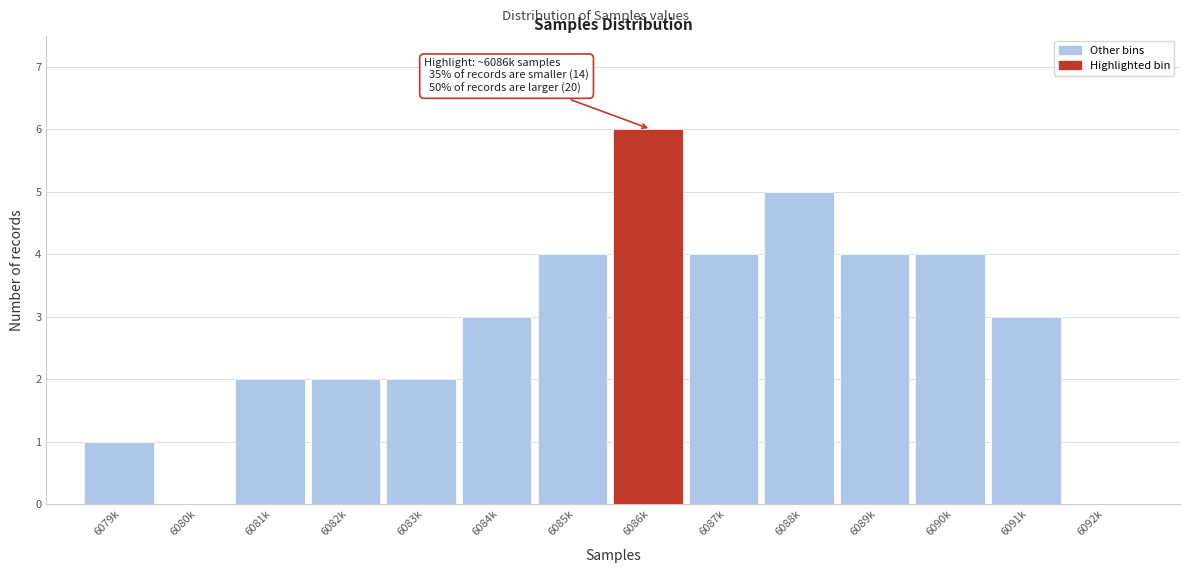

Reading left to right, list all the values displayed in this chart.

6079k=1	6080k=0	6081k=2	6082k=2	6083k=2	6084k=3	6085k=4	6086k=6	6087k=4	6088k=5	6089k=4	6090k=4	6091k=3	6092k=0